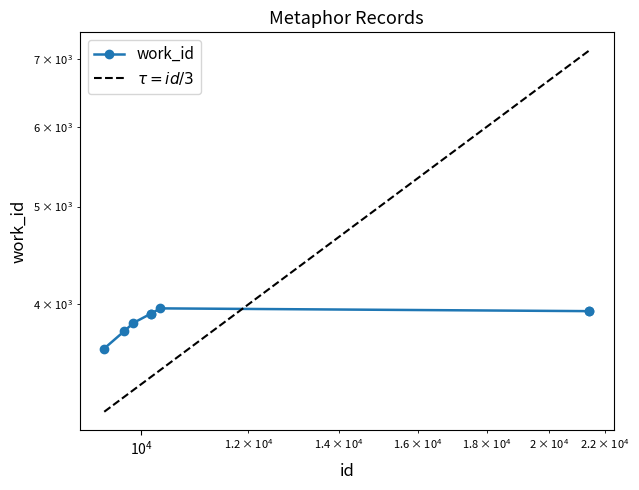

Is the value of work_id at 7 greater than the value of $\tau = id/3$ at $\mathdefault{10^{4}}$?

Yes